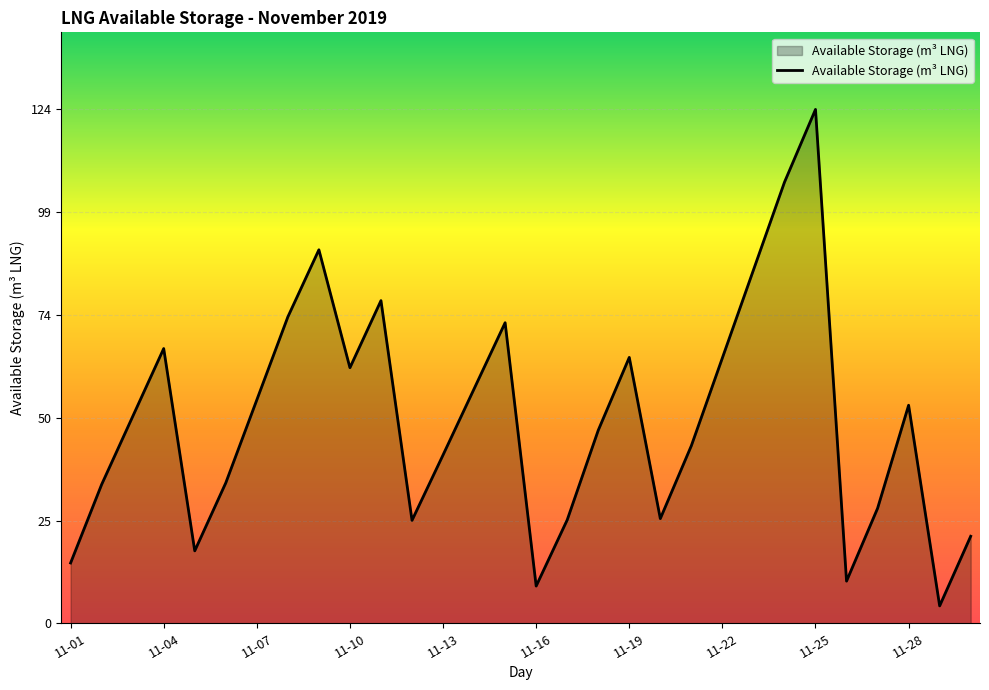

What is the maximum value shown in the chart?

123.9